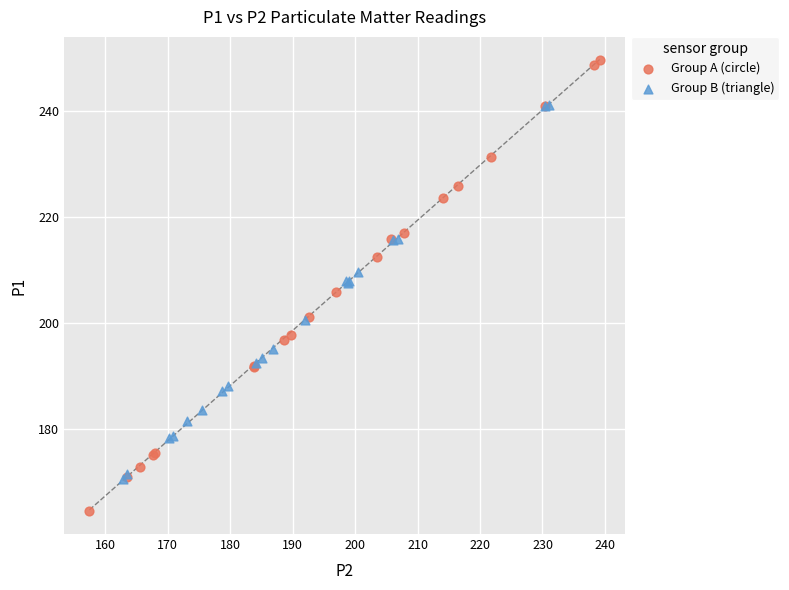

Which series contains the lowest Y value?

Group A (circle)